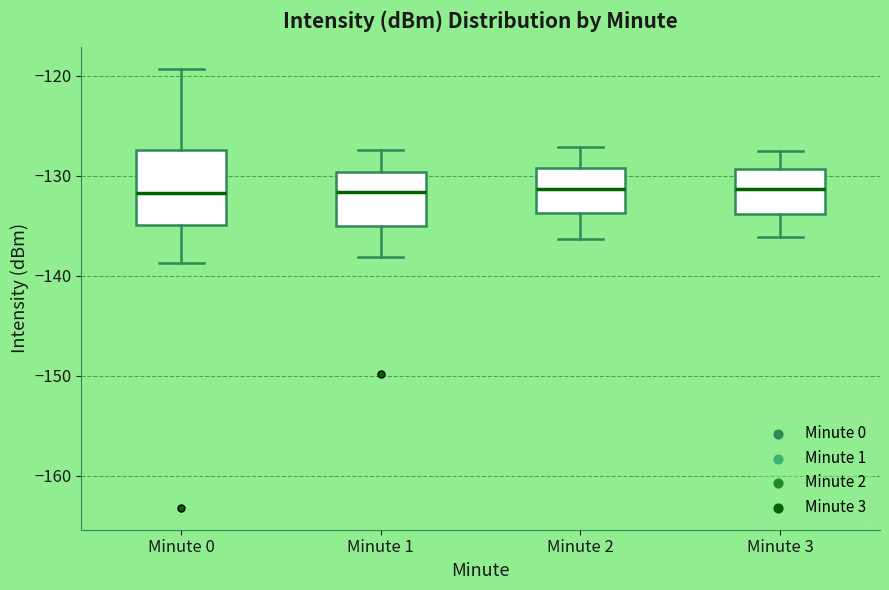

Reading left to right, transcribe this box plot: for each box, give where its median line is, the range the box spans, and where its two whiskers end, as read against the y-axis. The values are not printed on the chart, so give them approximately, as read against the axis.

Minute 0: median -132, box -135 to -127, whiskers -139 to -119
Minute 1: median -132, box -135 to -130, whiskers -138 to -127
Minute 2: median -131, box -134 to -129, whiskers -136 to -127
Minute 3: median -131, box -134 to -129, whiskers -136 to -127